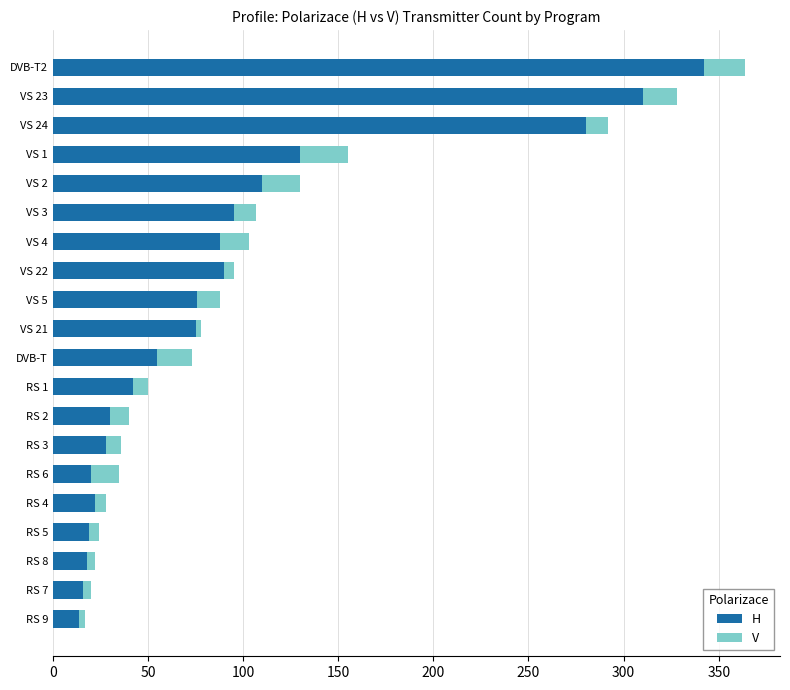

What is the maximum value for H?

342